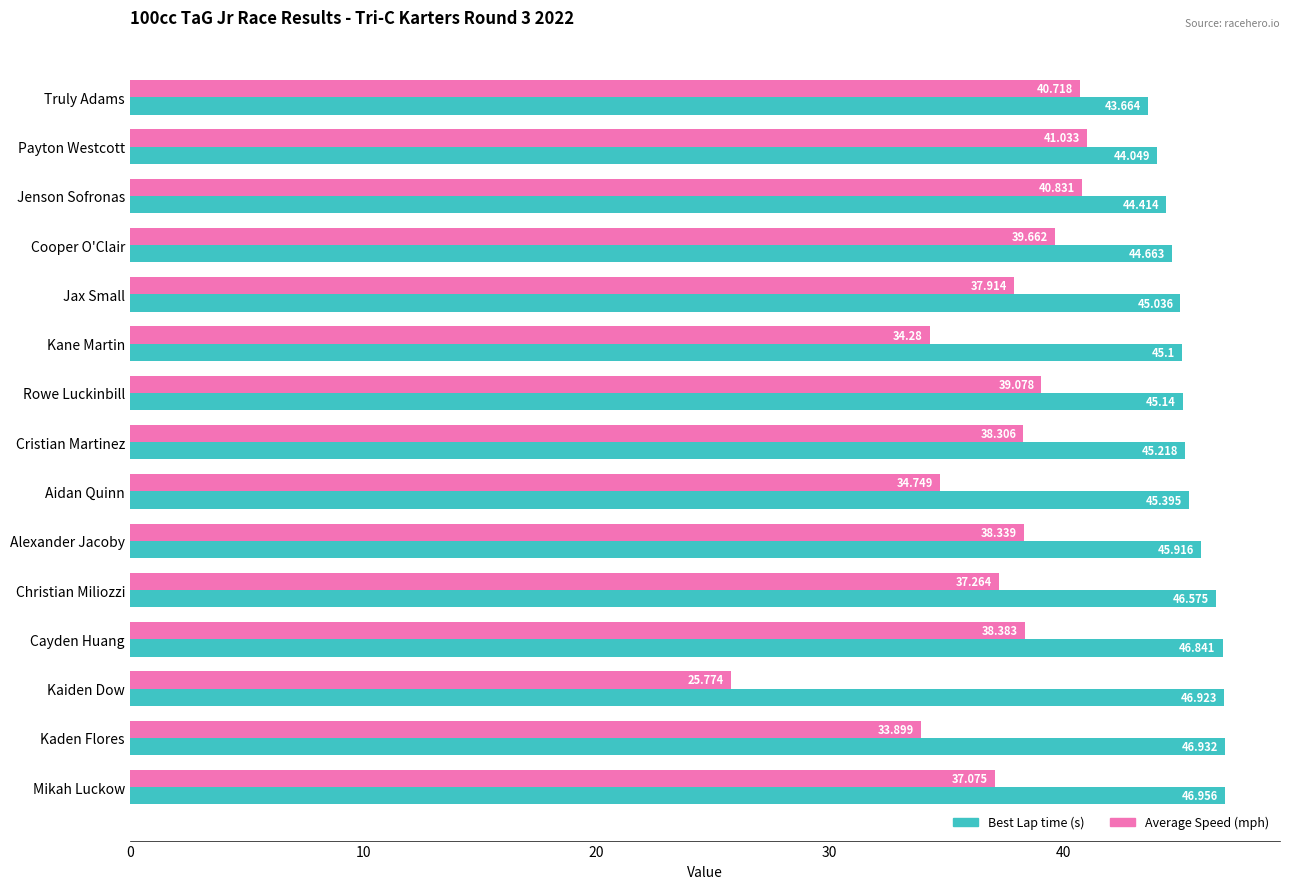

Which label corresponds to the smallest value in the chart?

Kaiden Dow